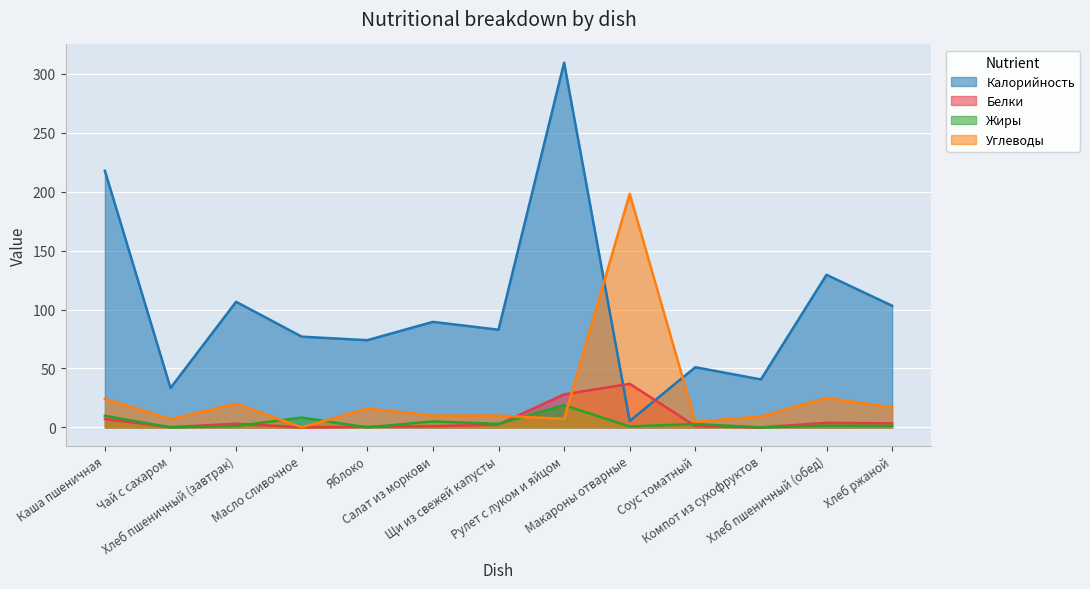

At which category does the chart reach its peak across all series?

Рулет с луком и яйцом